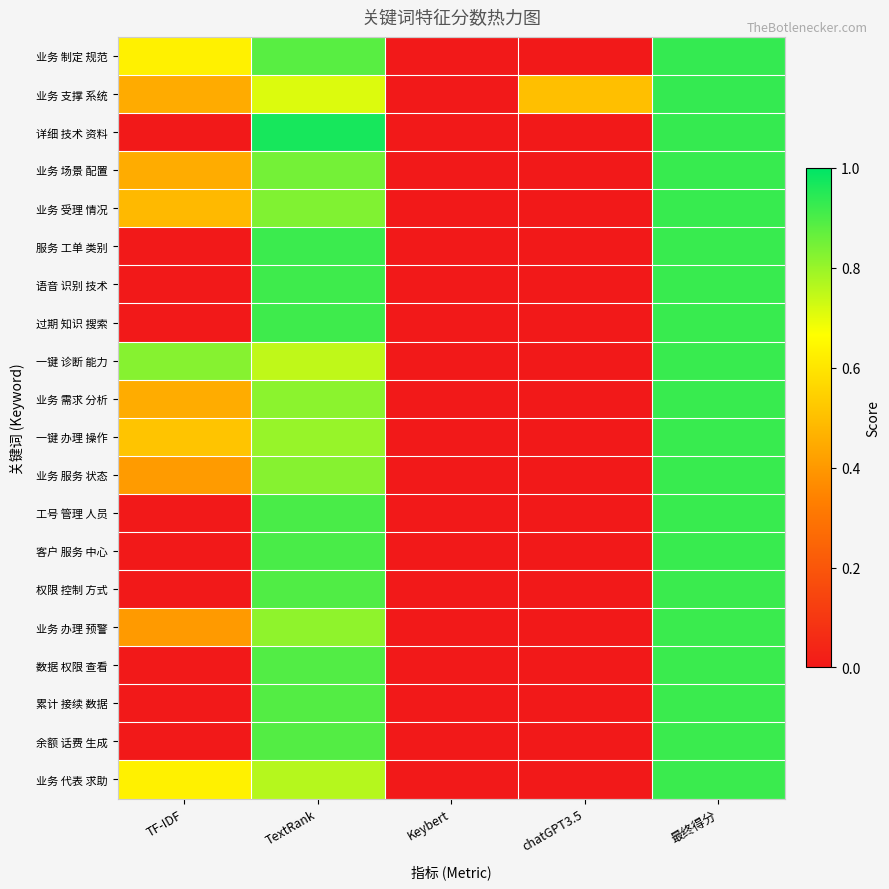

Reading left to right, extract all data points from this chart.

业务 制定 规范: TF-IDF=0.6	TextRank=0.9	Keybert=0.0	chatGPT3.5=0.0	最终得分=0.9
业务 支撑 系统: TF-IDF=0.4	TextRank=0.7	Keybert=0.0	chatGPT3.5=0.5	最终得分=0.9
详细 技术 资料: TF-IDF=0.0	TextRank=1.0	Keybert=0.0	chatGPT3.5=0.0	最终得分=0.9
业务 场景 配置: TF-IDF=0.4	TextRank=0.8	Keybert=0.0	chatGPT3.5=0.0	最终得分=0.9
业务 受理 情况: TF-IDF=0.5	TextRank=0.8	Keybert=0.0	chatGPT3.5=0.0	最终得分=0.9
服务 工单 类别: TF-IDF=0.0	TextRank=0.9	Keybert=0.0	chatGPT3.5=0.0	最终得分=0.9
语音 识别 技术: TF-IDF=0.0	TextRank=0.9	Keybert=0.0	chatGPT3.5=0.0	最终得分=0.9
过期 知识 搜索: TF-IDF=0.0	TextRank=0.9	Keybert=0.0	chatGPT3.5=0.0	最终得分=0.9
一键 诊断 能力: TF-IDF=0.8	TextRank=0.7	Keybert=0.0	chatGPT3.5=0.0	最终得分=0.9
业务 需求 分析: TF-IDF=0.5	TextRank=0.8	Keybert=0.0	chatGPT3.5=0.0	最终得分=0.9
一键 办理 操作: TF-IDF=0.5	TextRank=0.8	Keybert=0.0	chatGPT3.5=0.0	最终得分=0.9
业务 服务 状态: TF-IDF=0.4	TextRank=0.8	Keybert=0.0	chatGPT3.5=0.0	最终得分=0.9
工号 管理 人员: TF-IDF=0.0	TextRank=0.9	Keybert=0.0	chatGPT3.5=0.0	最终得分=0.9
客户 服务 中心: TF-IDF=0.0	TextRank=0.9	Keybert=0.0	chatGPT3.5=0.0	最终得分=0.9
权限 控制 方式: TF-IDF=0.0	TextRank=0.9	Keybert=0.0	chatGPT3.5=0.0	最终得分=0.9
业务 办理 预警: TF-IDF=0.4	TextRank=0.8	Keybert=0.0	chatGPT3.5=0.0	最终得分=0.9
数据 权限 查看: TF-IDF=0.0	TextRank=0.9	Keybert=0.0	chatGPT3.5=0.0	最终得分=0.9
累计 接续 数据: TF-IDF=0.0	TextRank=0.9	Keybert=0.0	chatGPT3.5=0.0	最终得分=0.9
余额 话费 生成: TF-IDF=0.0	TextRank=0.9	Keybert=0.0	chatGPT3.5=0.0	最终得分=0.9
业务 代表 求助: TF-IDF=0.6	TextRank=0.8	Keybert=0.0	chatGPT3.5=0.0	最终得分=0.9